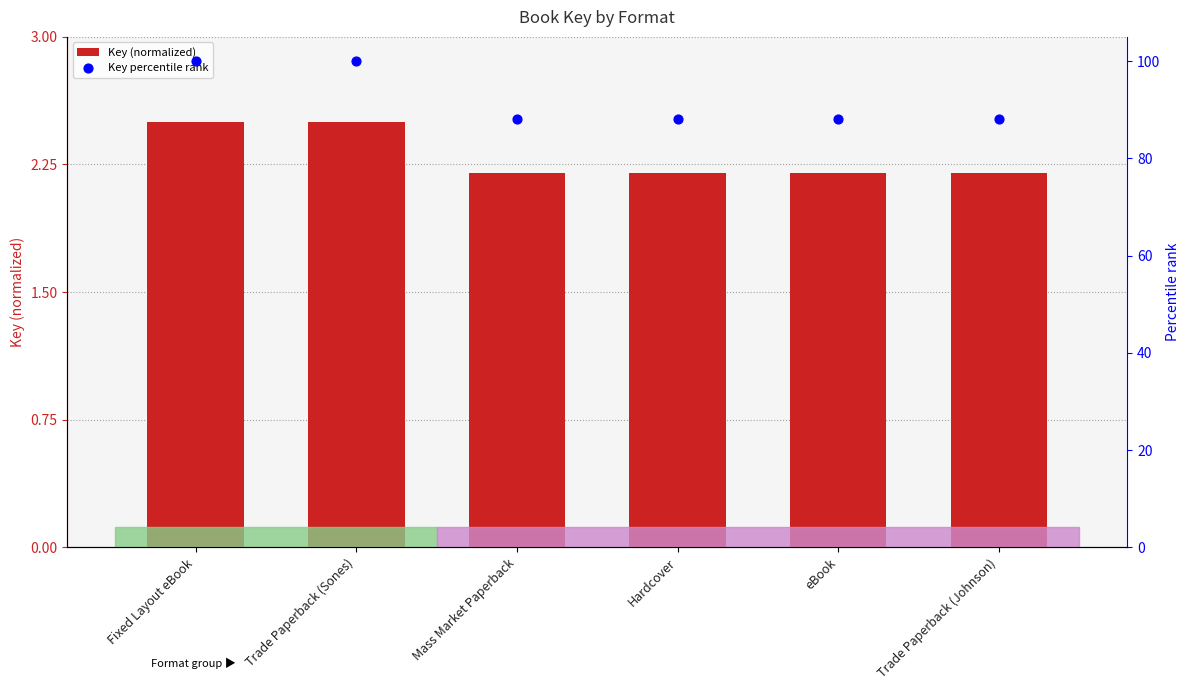

What is the total value across all series at eBook?

90.3